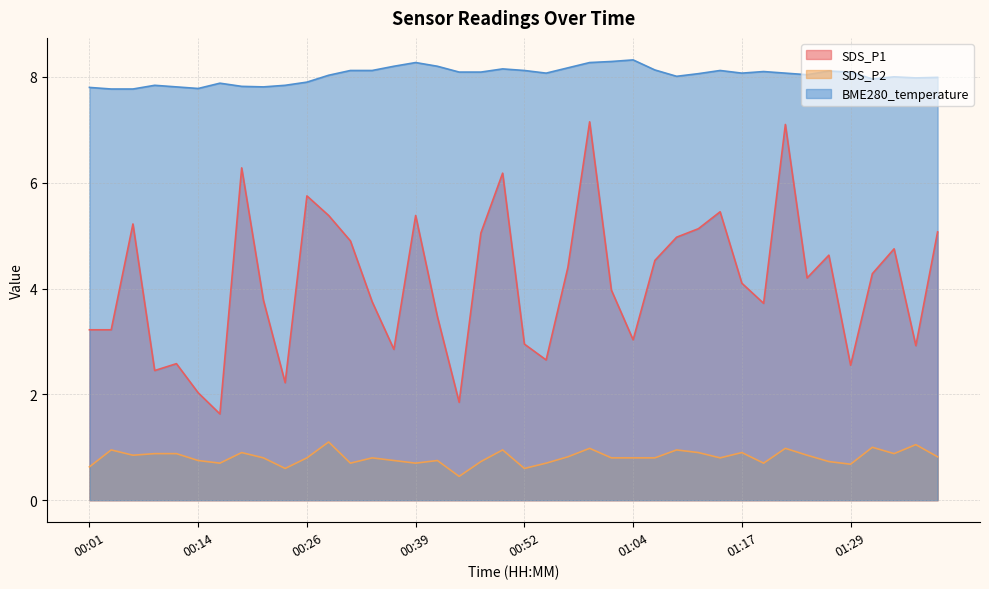

True or false: SDS_P1 and SDS_P2 intersect in this chart.

False